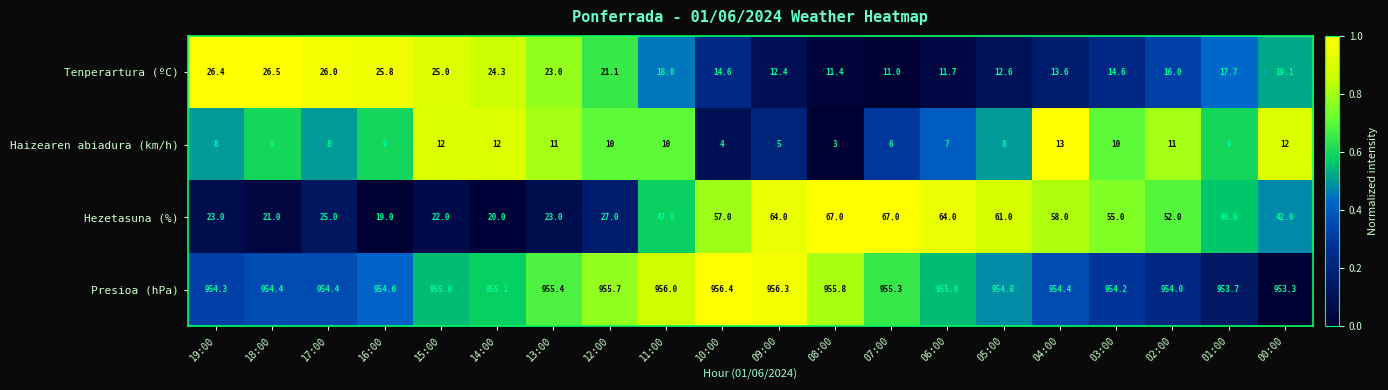

What is the approximate value of Tenperartura (ºC) at 06:00?

11.7